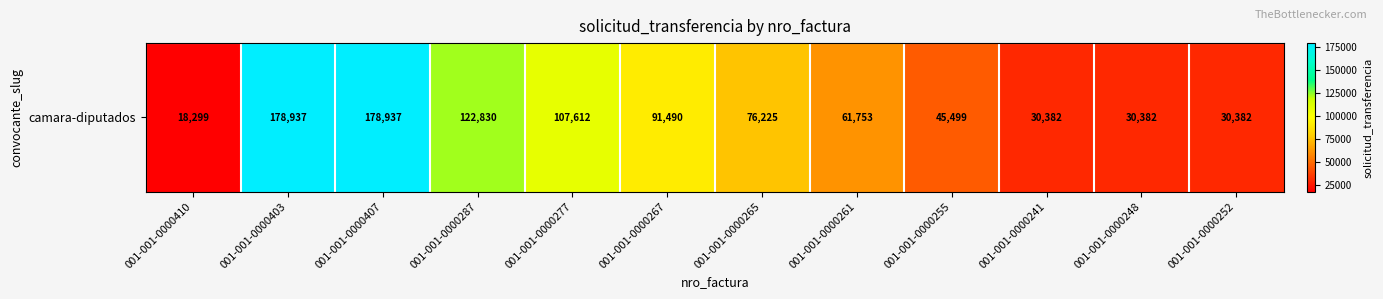

What is the difference between the maximum and second lowest values?

148555